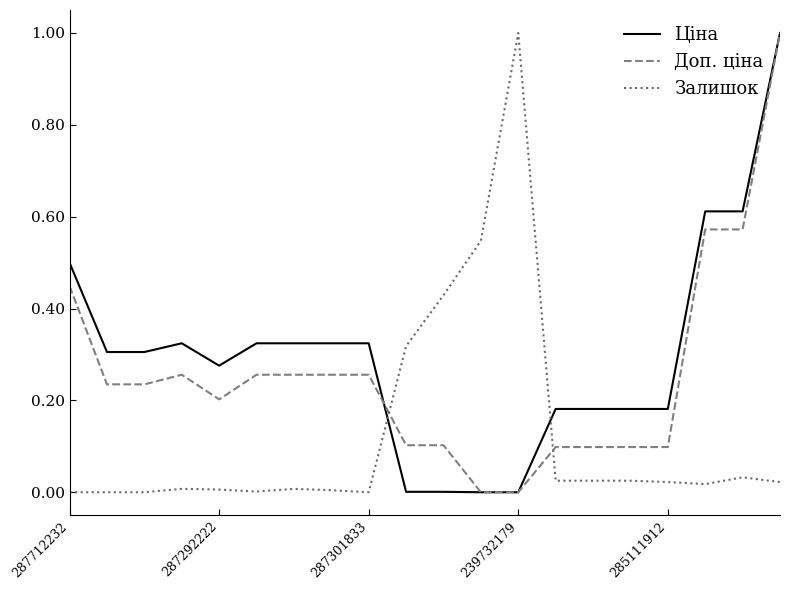

What is the maximum value shown in the chart?

1.0